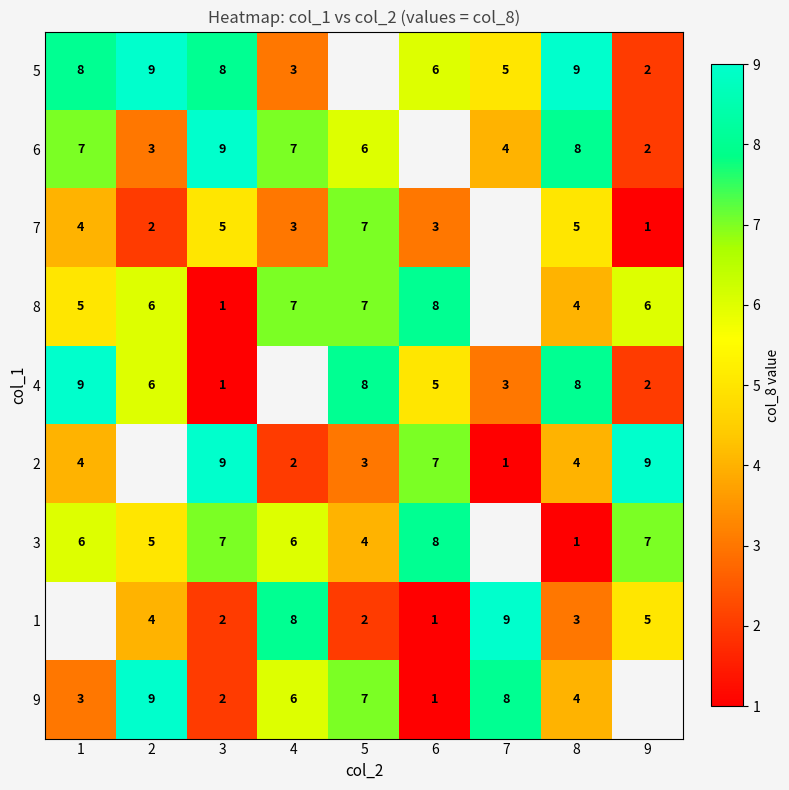

Is the value of 4 at 7 greater than the value of 3 at 5?

No